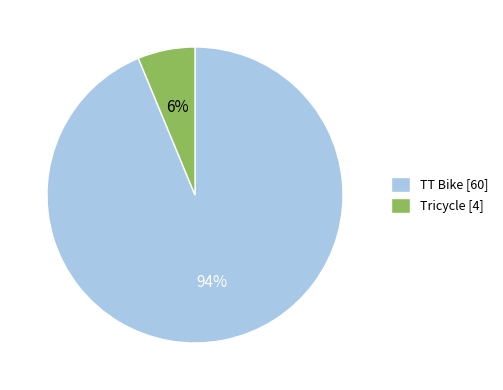

To the nearest percent, what is the combined percentage of Tricycle [4] and TT Bike [60]?

100%